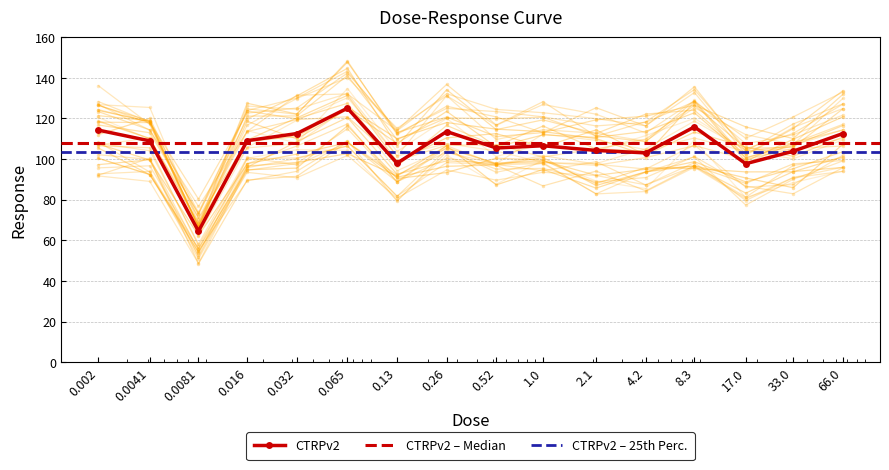

Is it true that the value at 0.016 is 109.0?

True